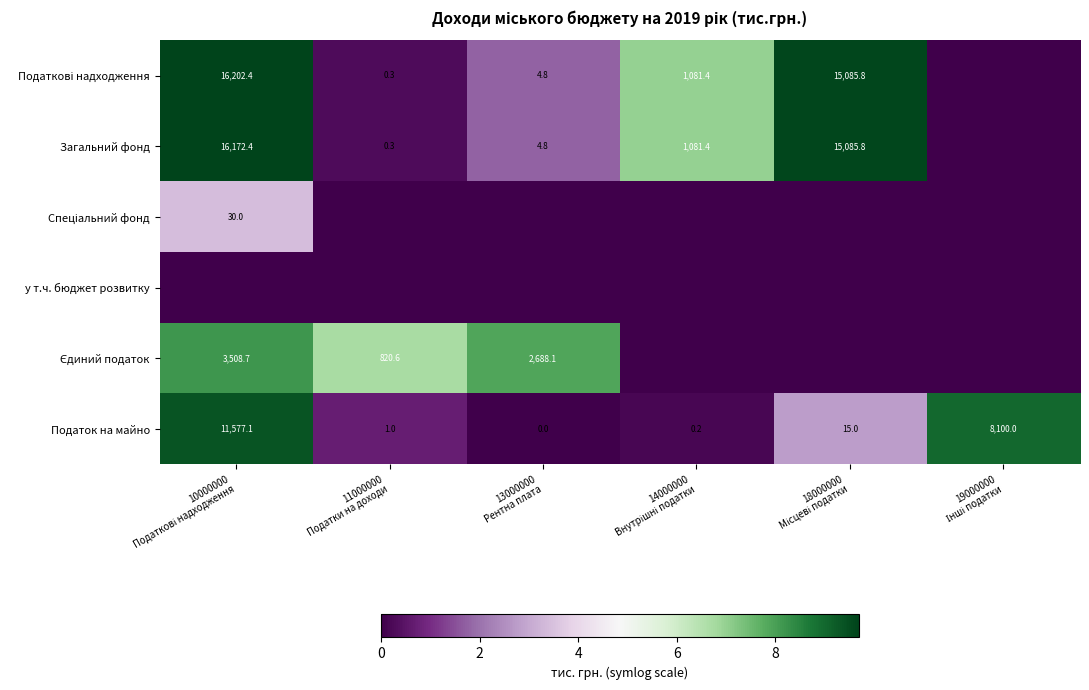

Which has a higher value, 14000000
Внутрішні податки or 10000000
Податкові надходження?

10000000
Податкові надходження